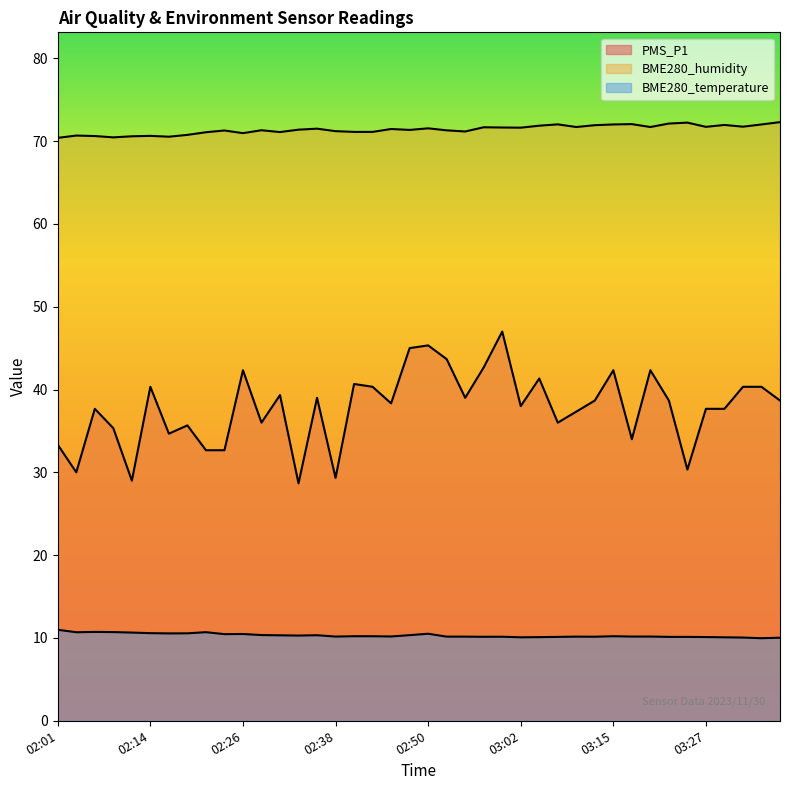

Where does the BME280_humidity series first go above 71?

02:21